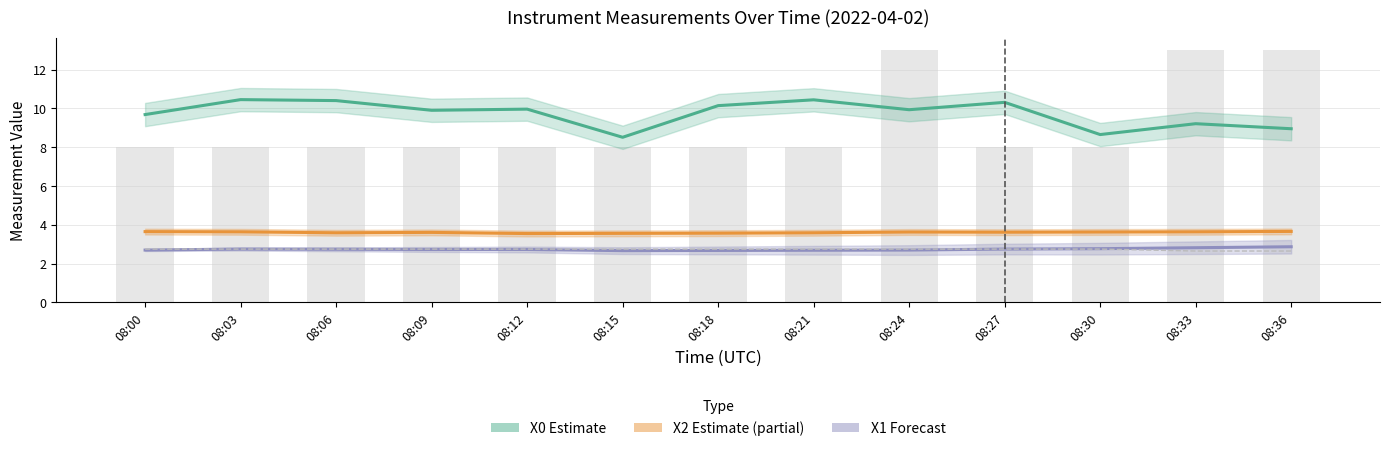

Which category has the lowest value in the Mass concentration X2 (μg/m³) series?

08:12